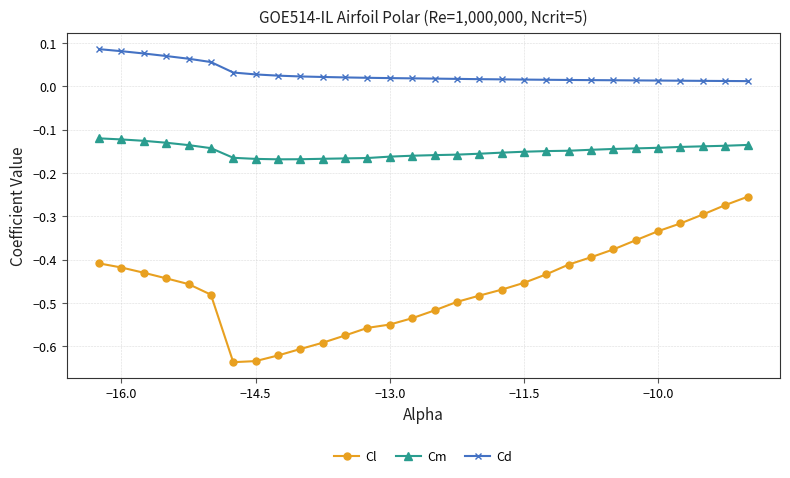

Count the Cd values in the range 0 to 1.

30